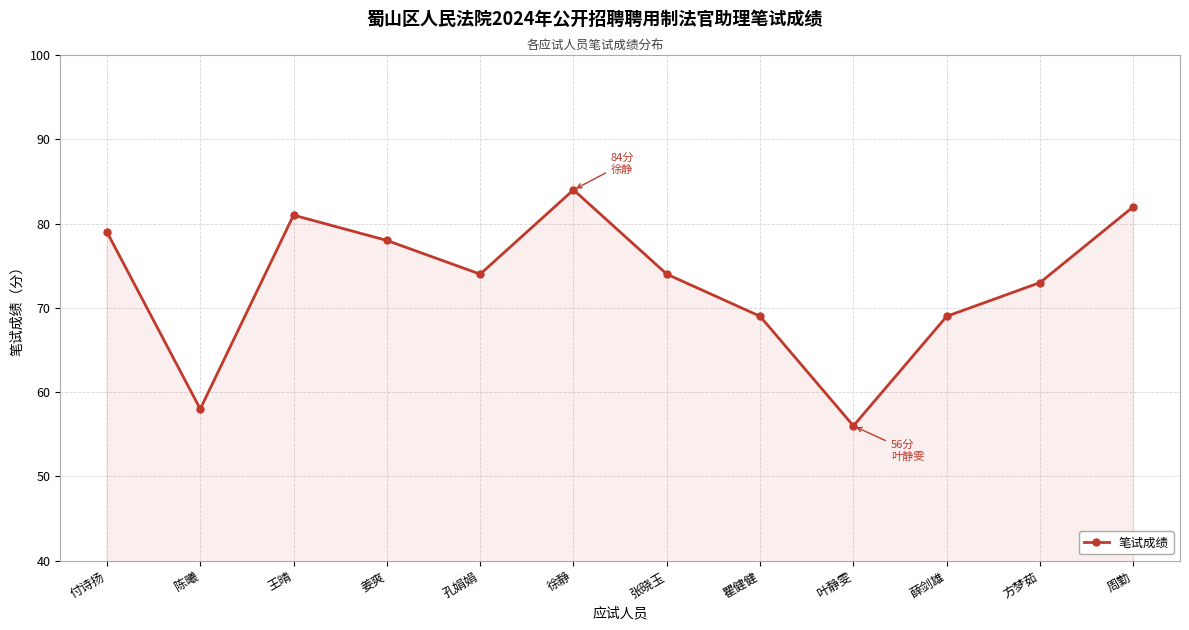

What is the label of the 12th point from the left?

周勤